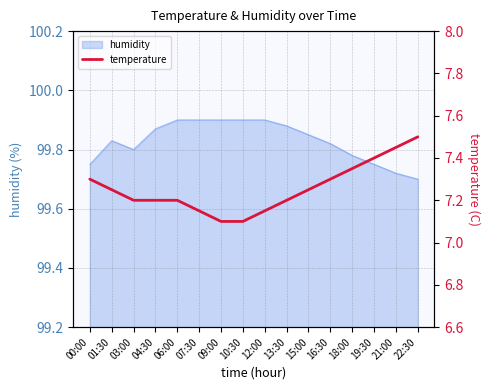

The value of humidity at 12:00 is 99.9. True or false?

True